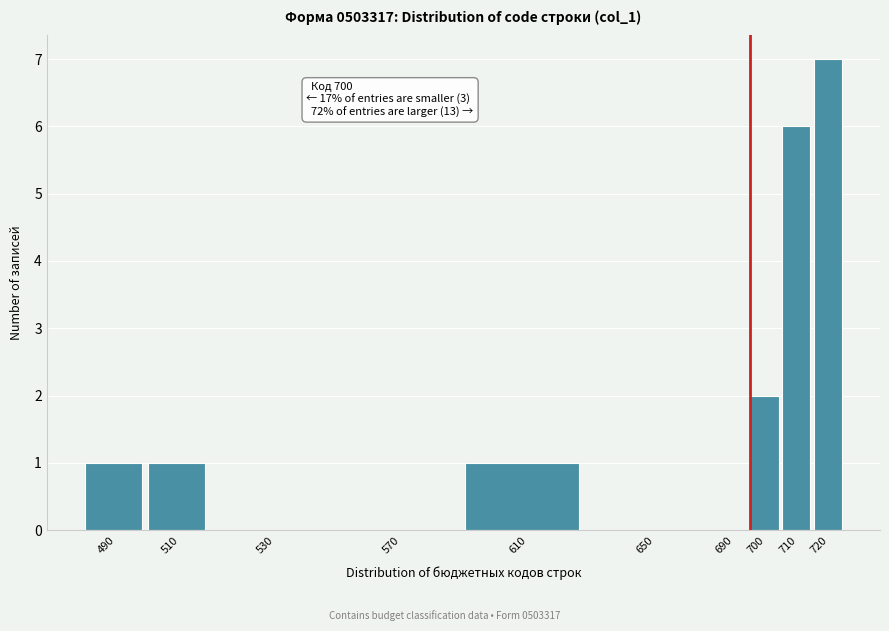

Reading right to left, list all the values displayed in this chart.

720=7	710=6	700=2	690=0	650=0	610=1	570=0	530=0	510=1	490=1